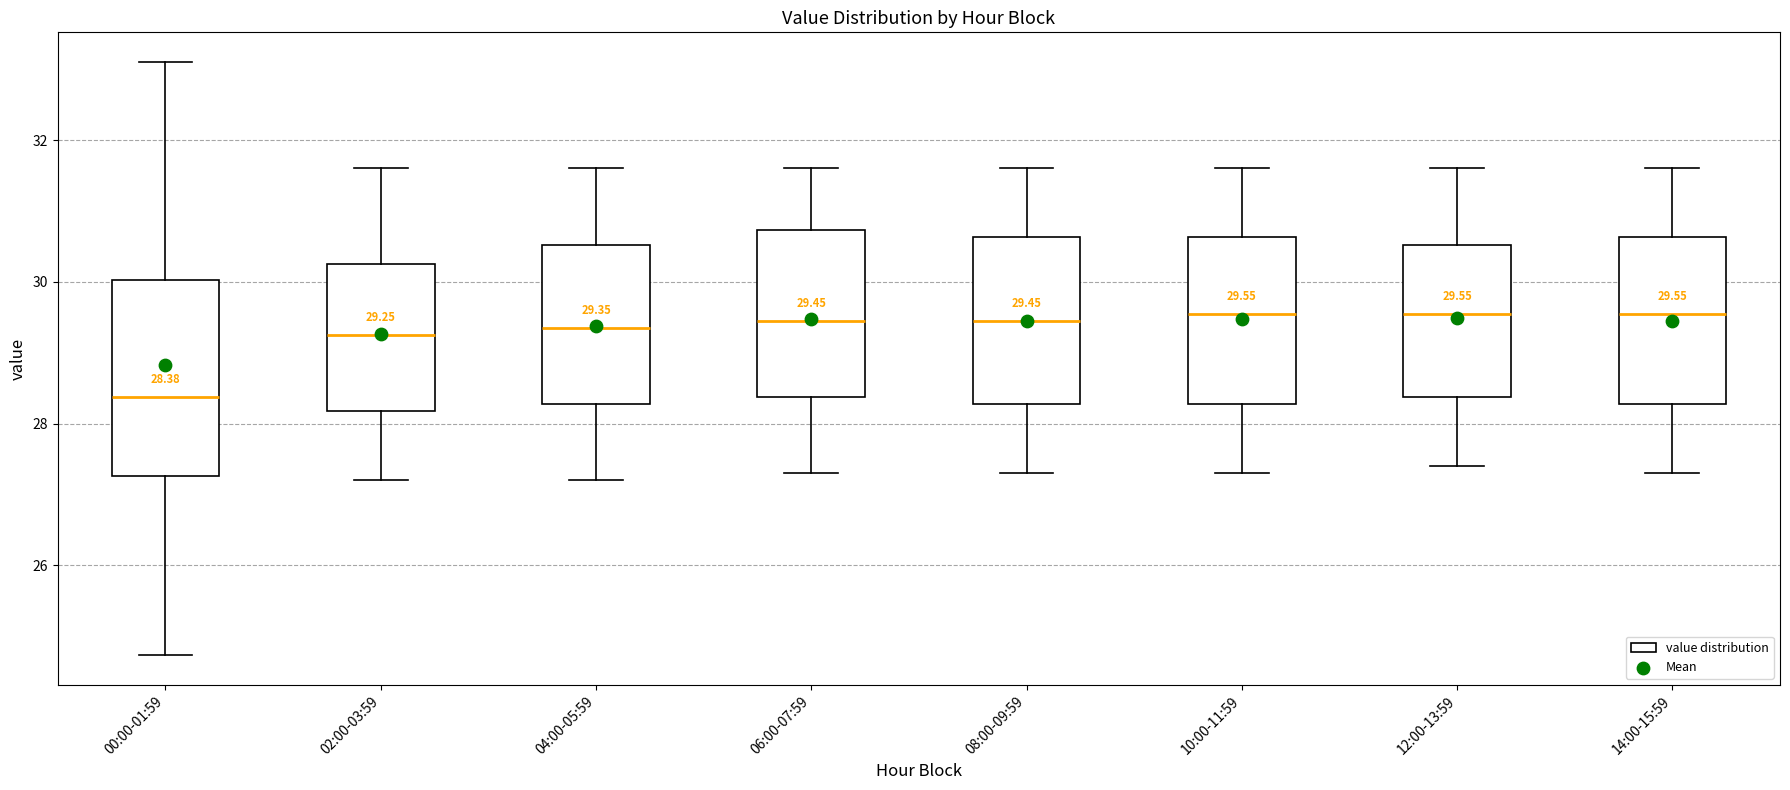

Which box is the tallest, from its lower edge to its upper edge?

00:00-01:59